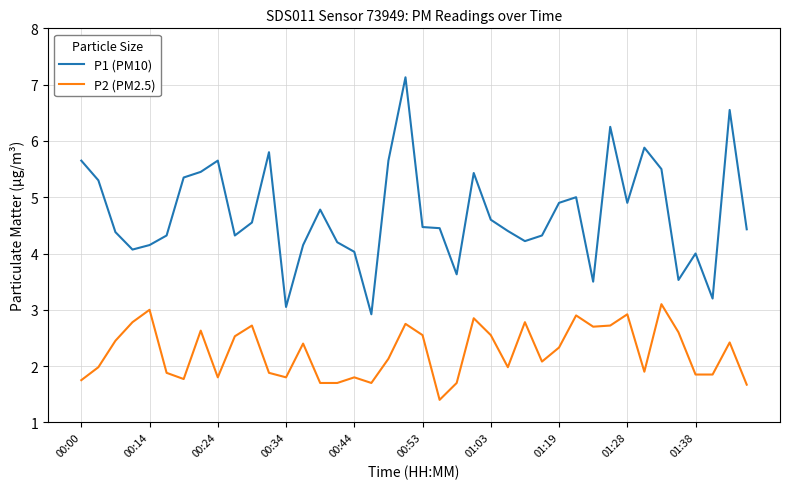

Which series has the largest total across all categories?

P1 (PM10)